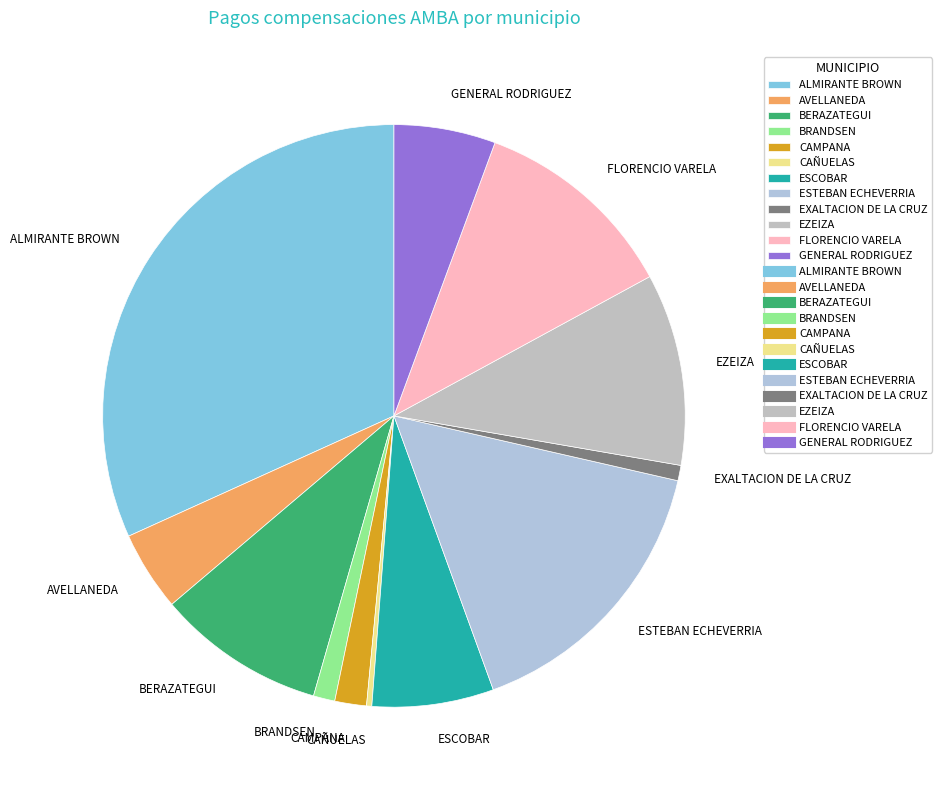

Approximately how many times larger is the value at ALMIRANTE BROWN compared to FLORENCIO VARELA?

2.8